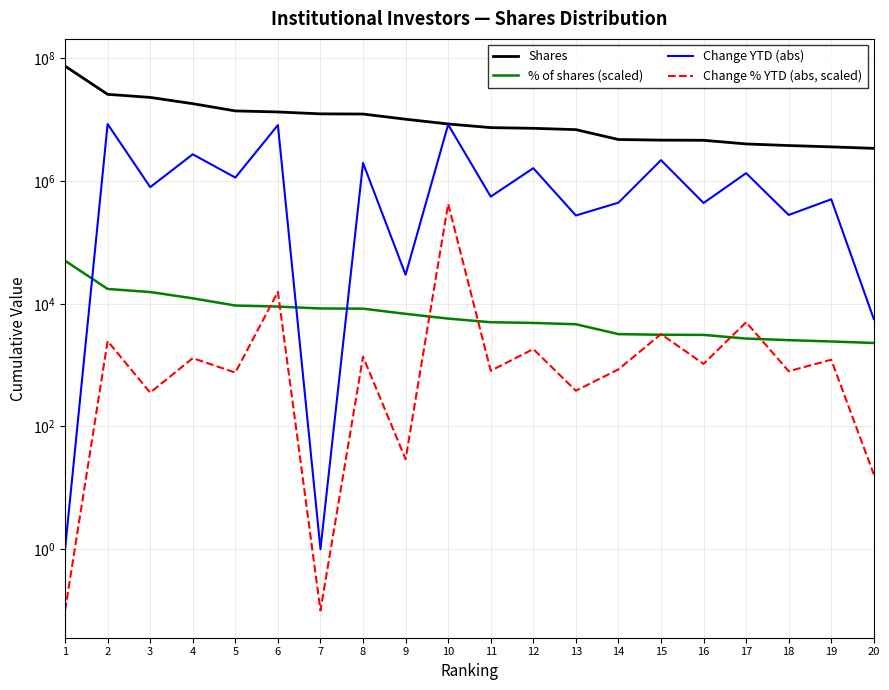

Which series changed the most between 4 and 6?

Change YTD (abs)